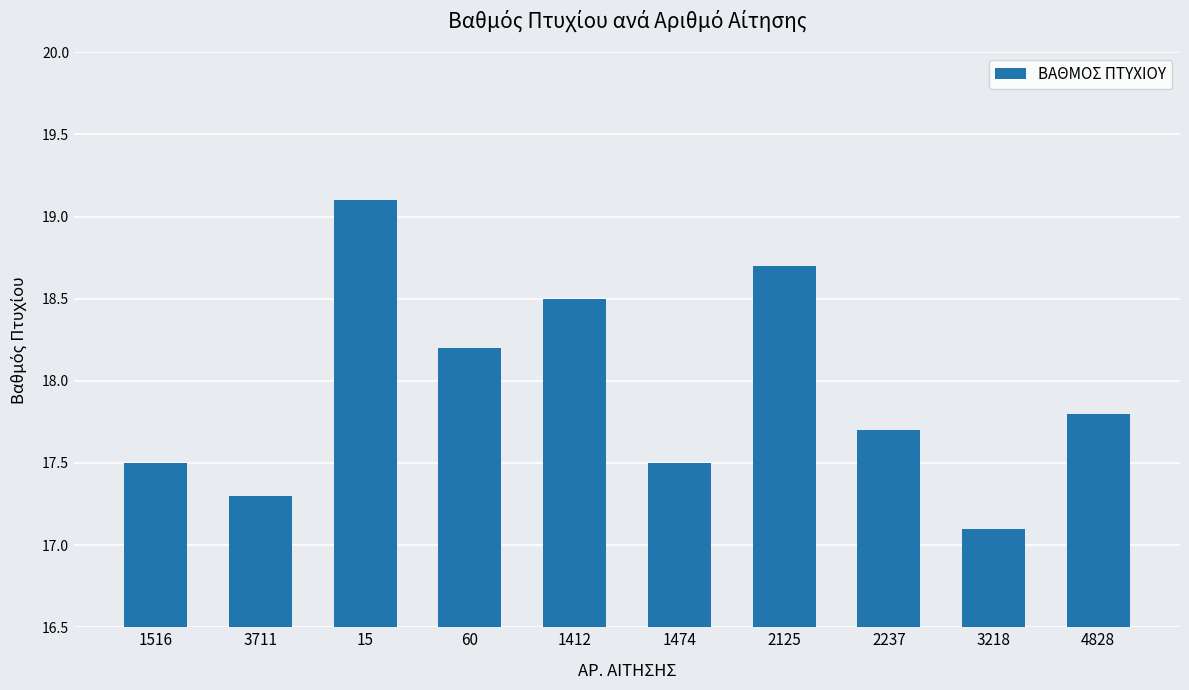

What value does the data have at 3711?

17.3